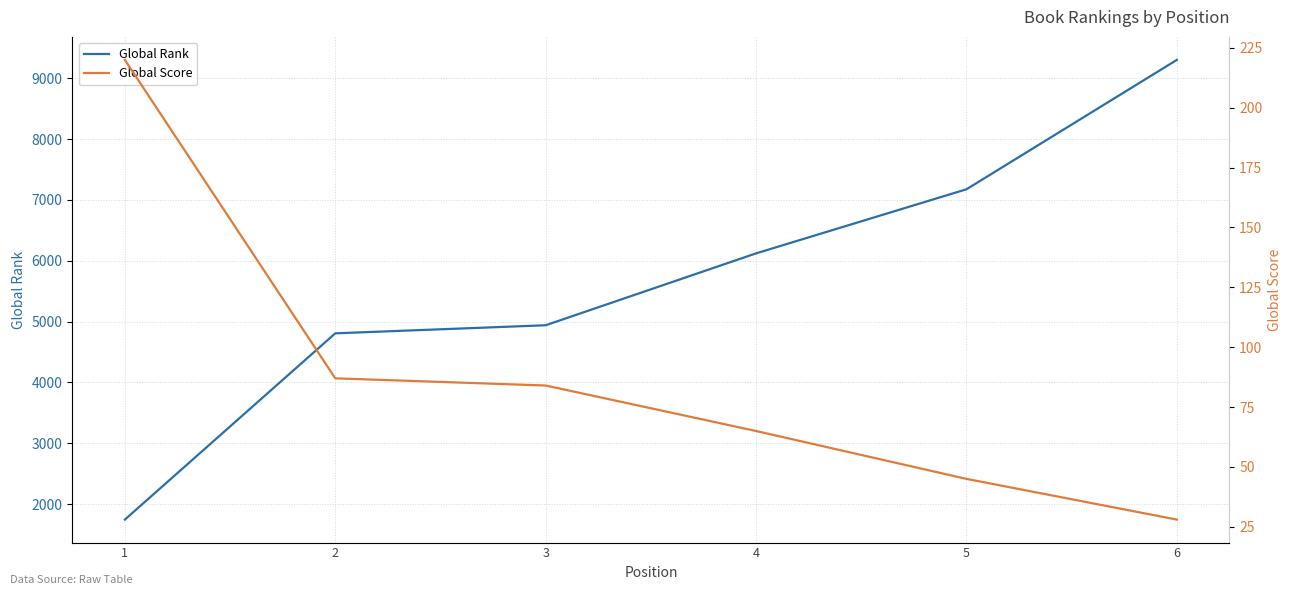

Reading right to left, transcribe all the data shown in this chart.

Global Rank: 6=9304	5=7176	4=6122	3=4940	2=4807	1=1744
Global Score: 6=28	5=45	4=65	3=84	2=87	1=220